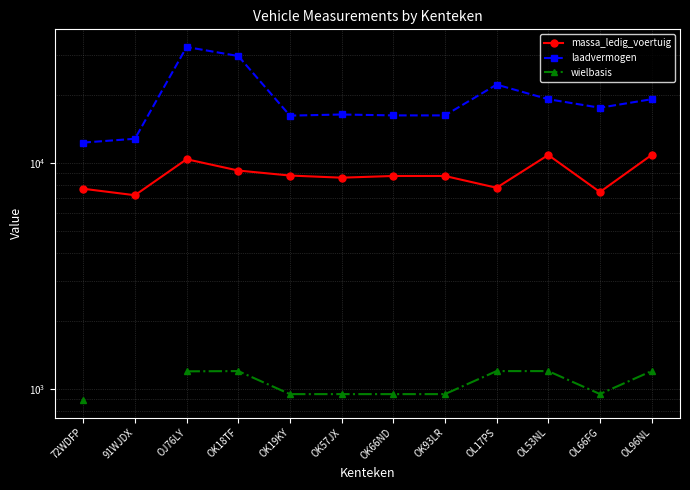

What is the spread (max minus min) of values at OL17PS?

21030.0